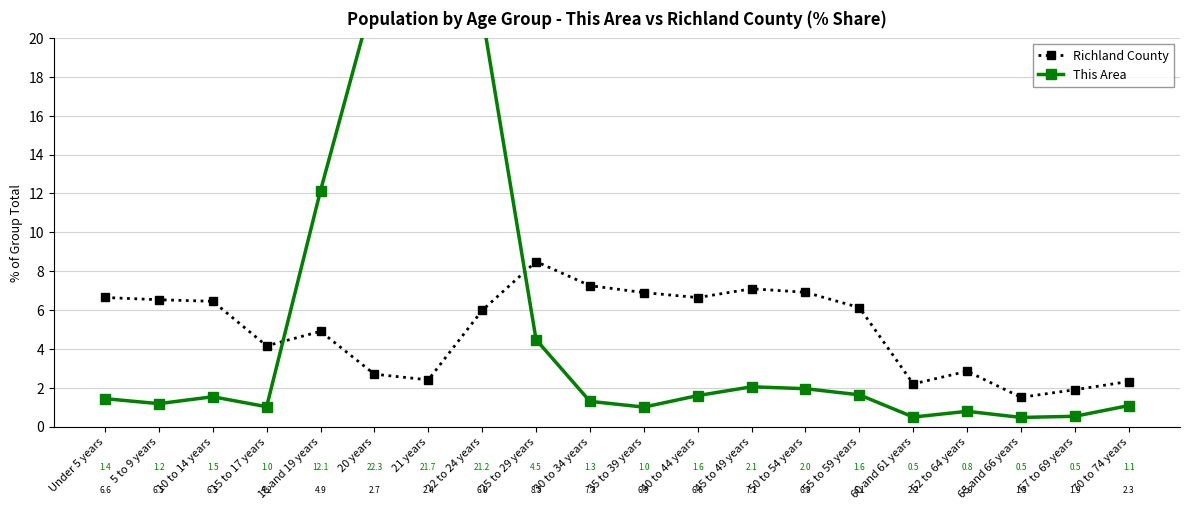

After their last crossing, which series has the higher values: Richland County or This Area?

Richland County